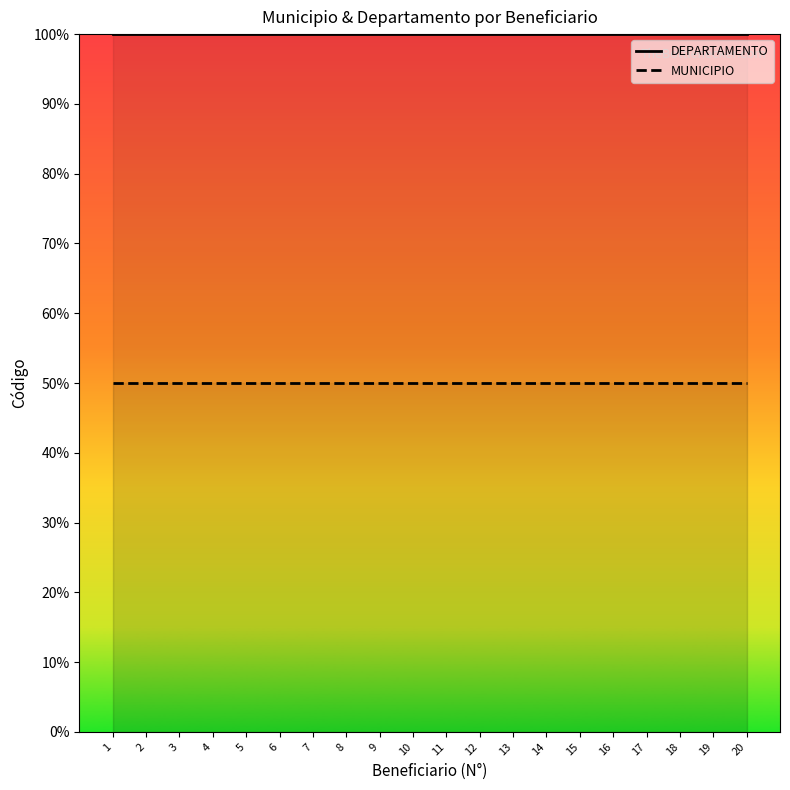

What is the value of the DEPARTAMENTO point at the 5th from the left?

10